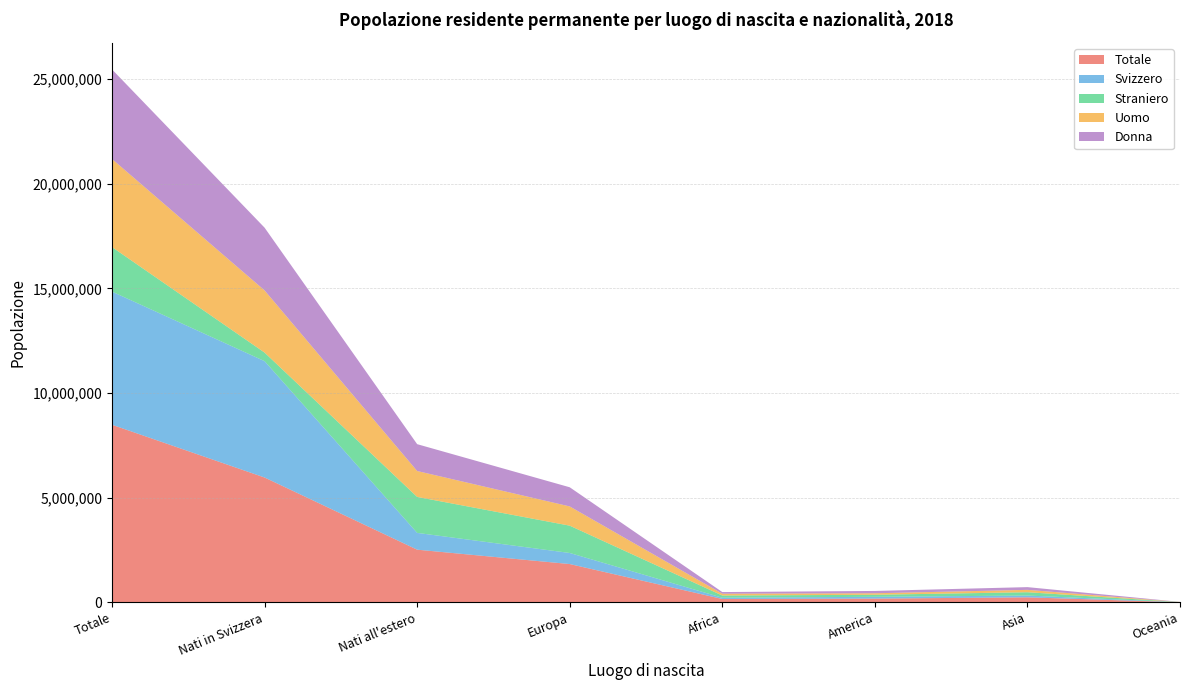

Reading right to left, extract all data points from this chart.

Totale: 8700	243457	182672	164821	1832869	2519068	5965062	8484130
Svizzero: 4110	84882	85949	58812	528313	801367	5556371	6357738
Straniero: 4590	158575	96723	106009	1304556	1717701	408691	2126392
Uomo: 4400	113286	72086	86363	918825	1237368	2969066	4206434
Donna: 4300	130171	110586	78458	914044	1281700	2995996	4277696